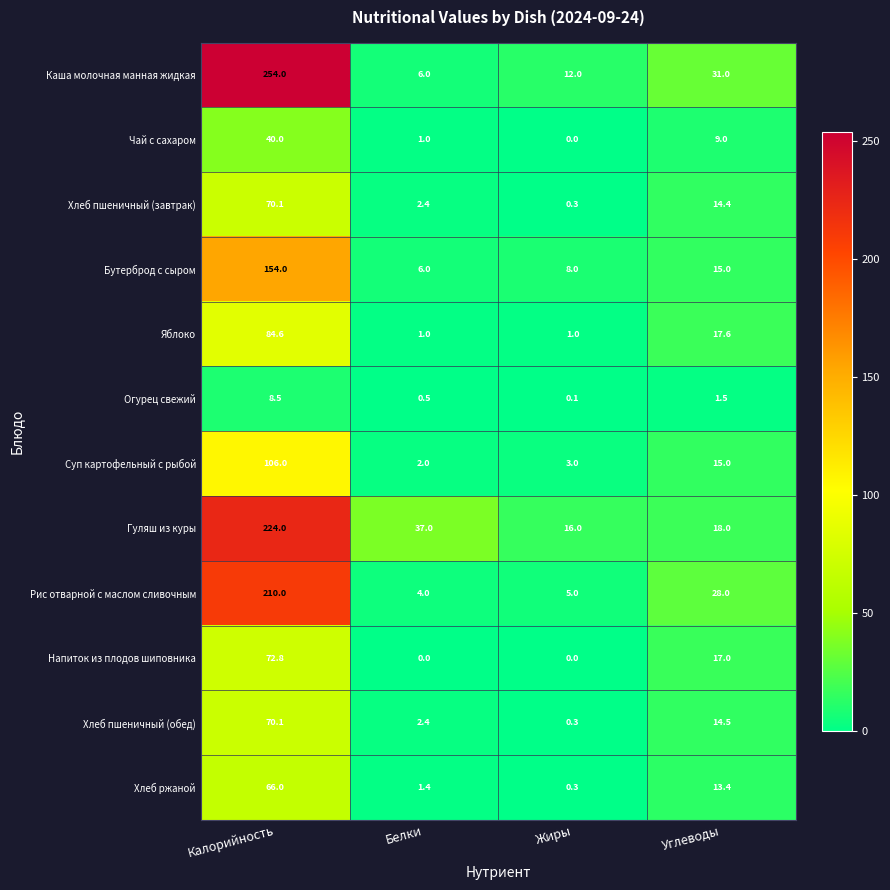

What is the spread (max minus min) of values at Калорийность?

245.5